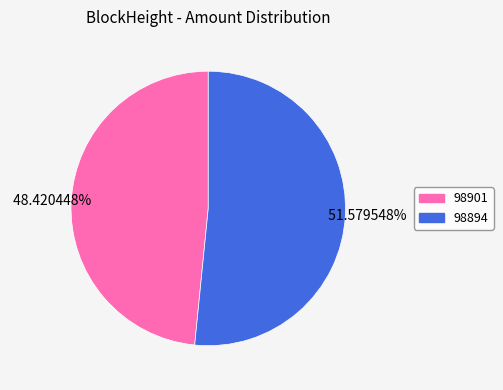

Count the number of slices in the pie.

2